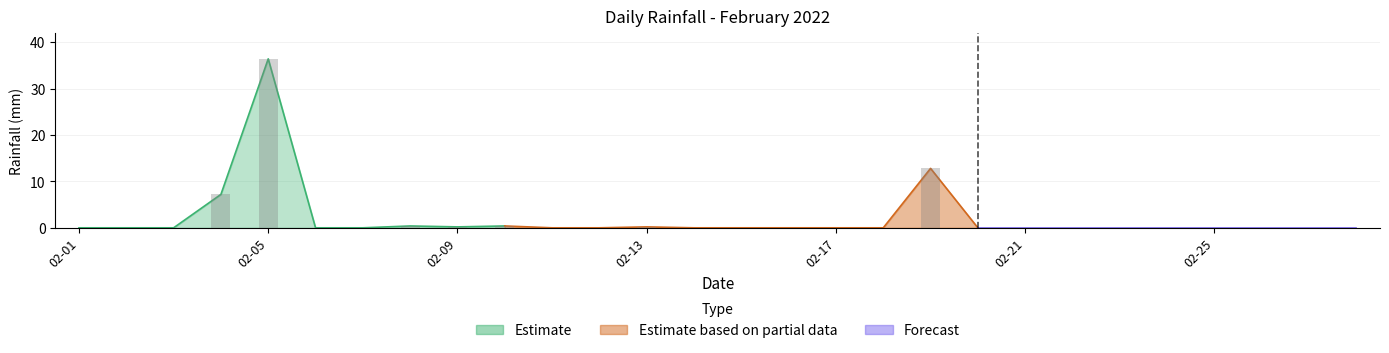

Which has a higher value, 2022-02-09 or 2022-02-02?

2022-02-09